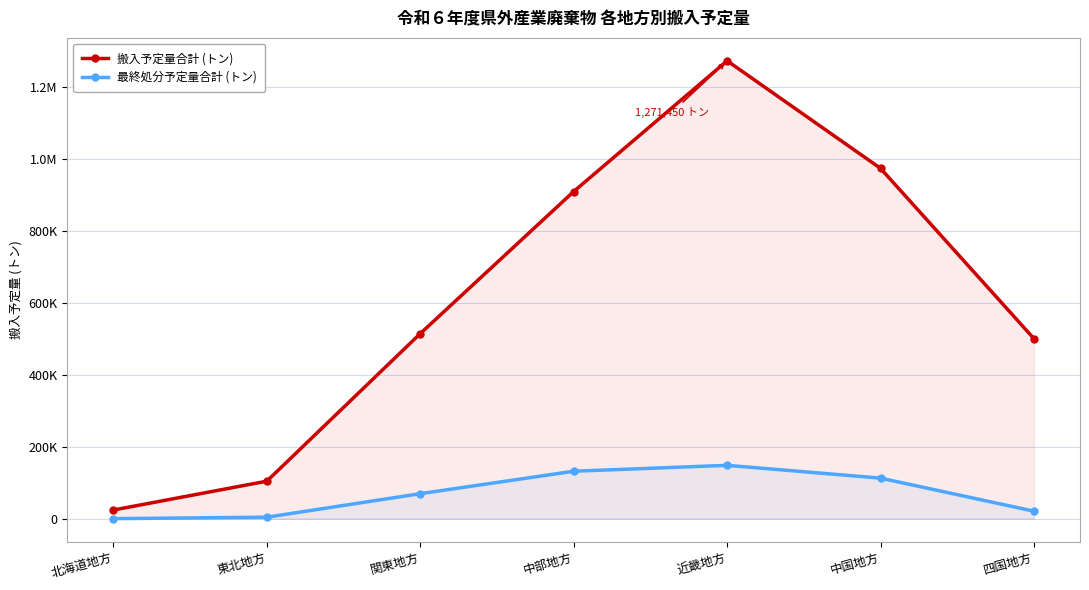

What position from the right is 中国地方?

2